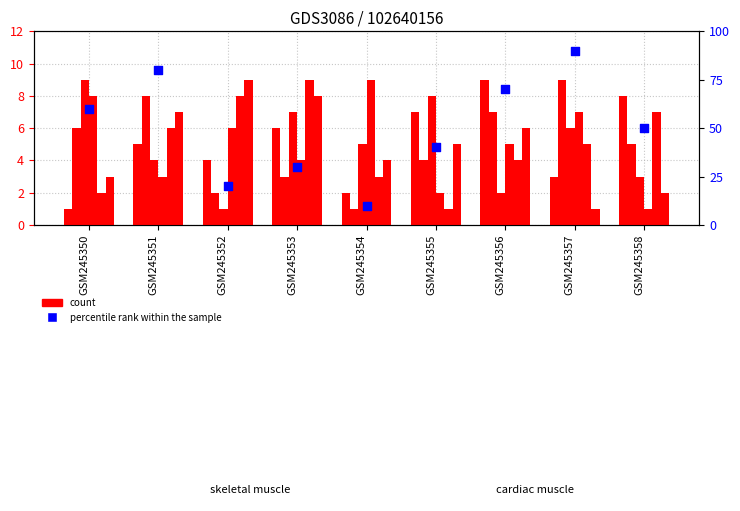

At which category is the sum across all series the highest?

GSM245357